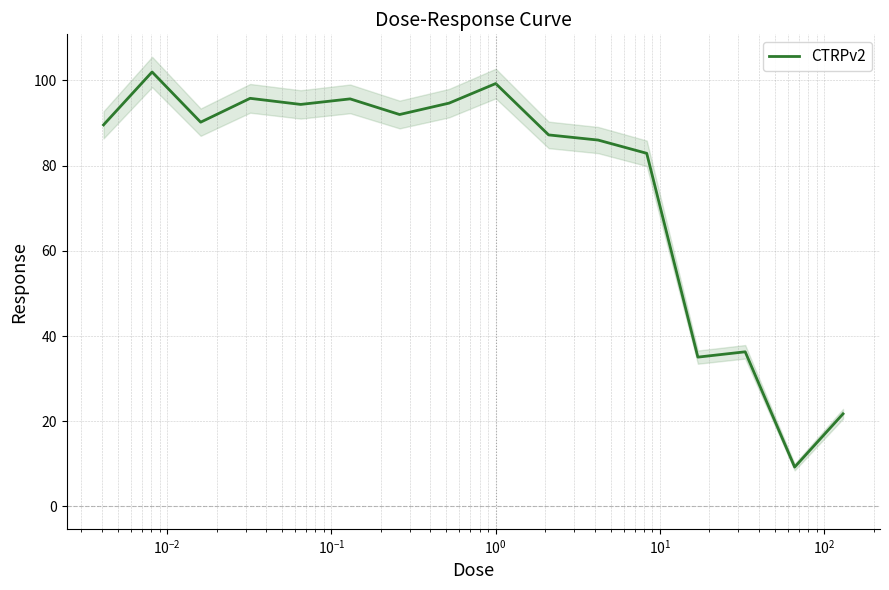

What is the minimum value for CTRPv2?

9.2